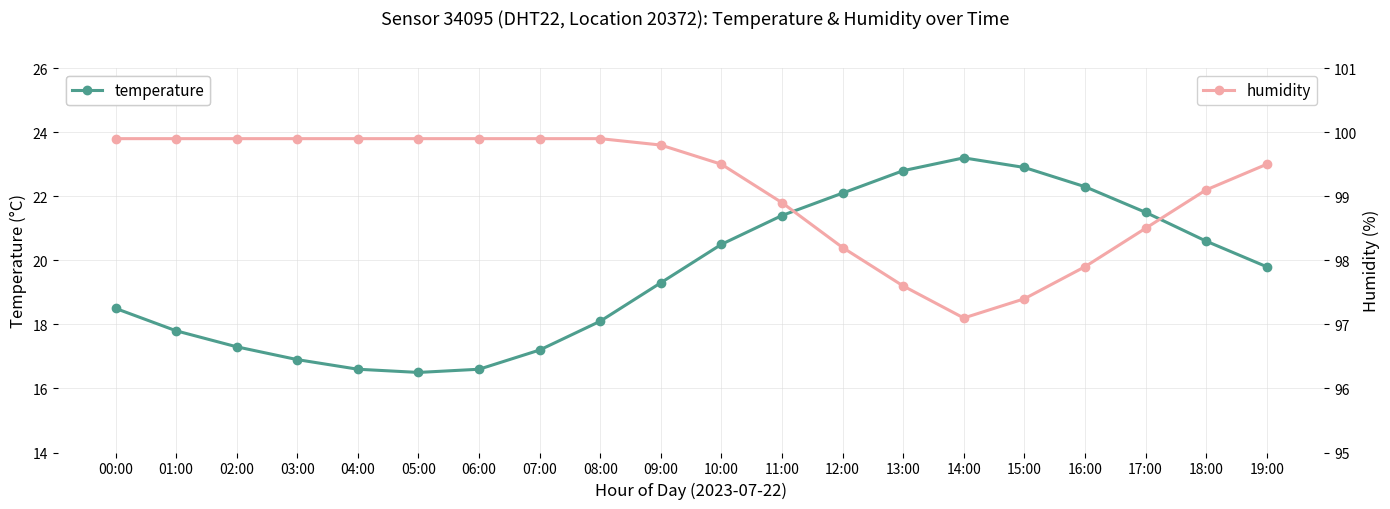

Does the chart have visible grid lines?

Yes